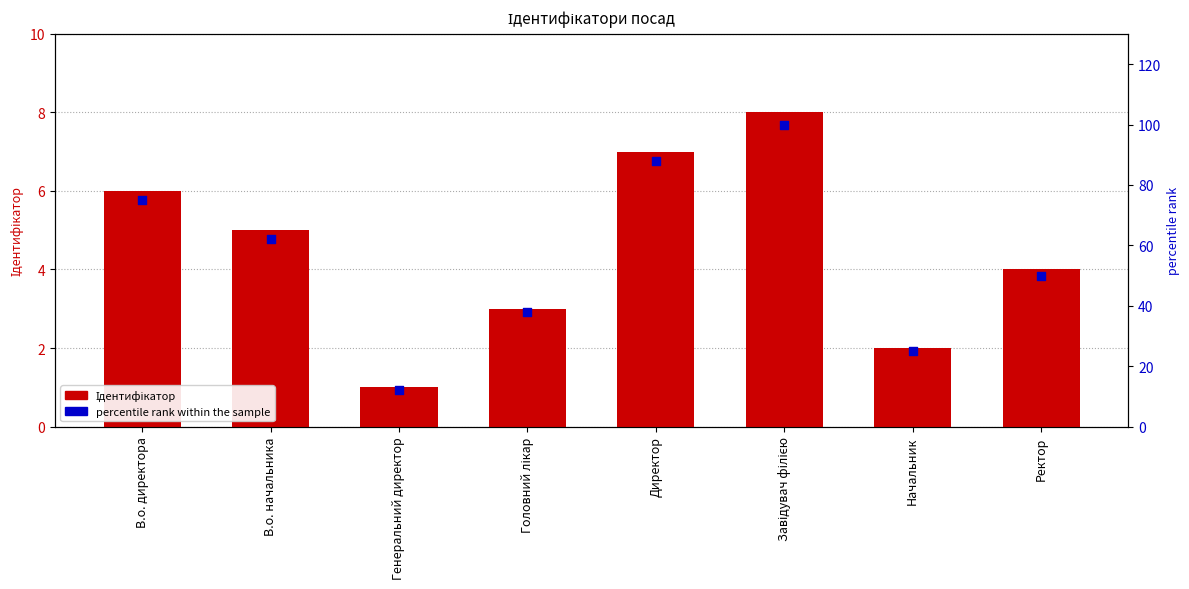

What is the total value across all series at В.о. начальника?

67